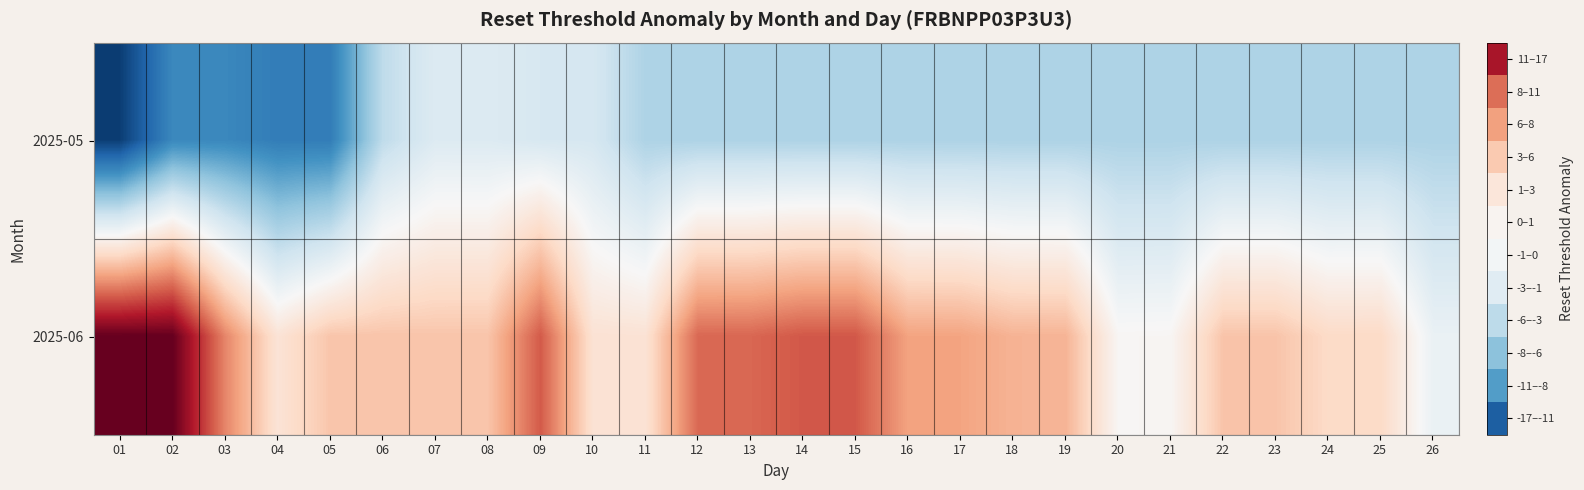

Count the number of data series in this chart.

2